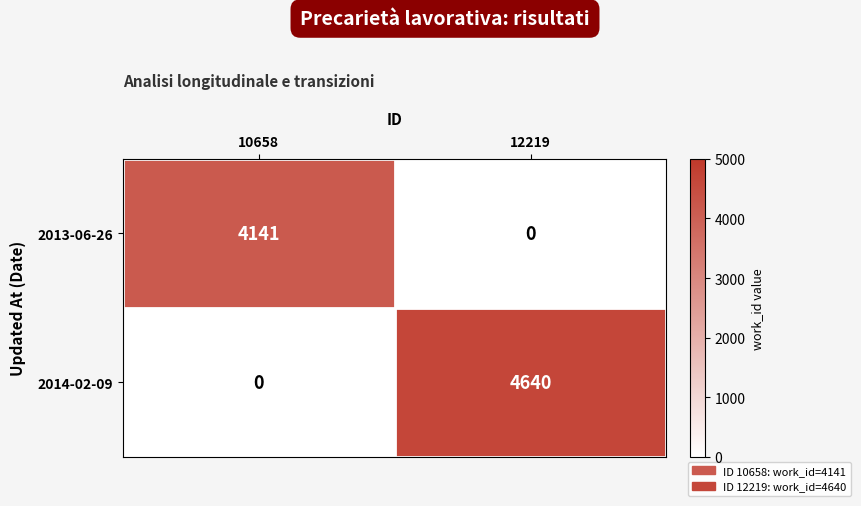

Which series changed the most between 10658 and 12219?

2014-02-09